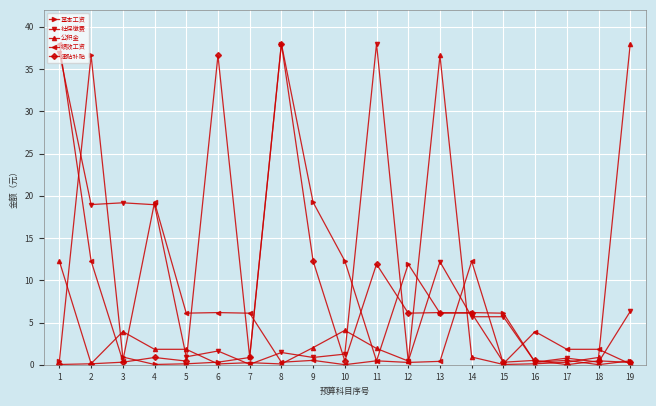

The 津贴补贴 series shows 38.0 at 8. True or false?

True